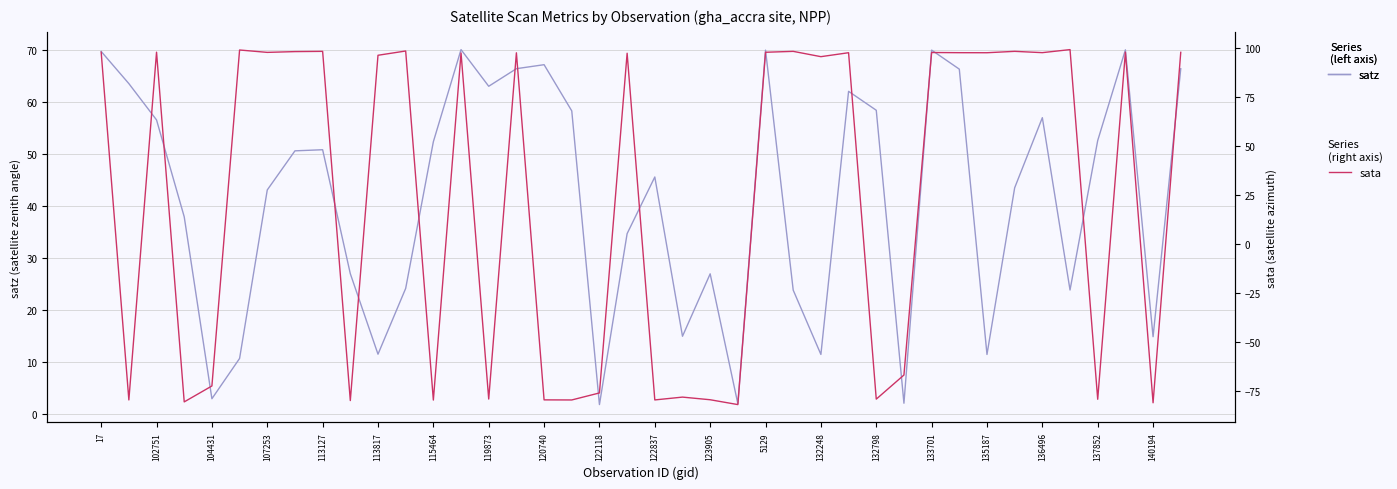

After their last crossing, which series has the higher values: sata or satz?

sata